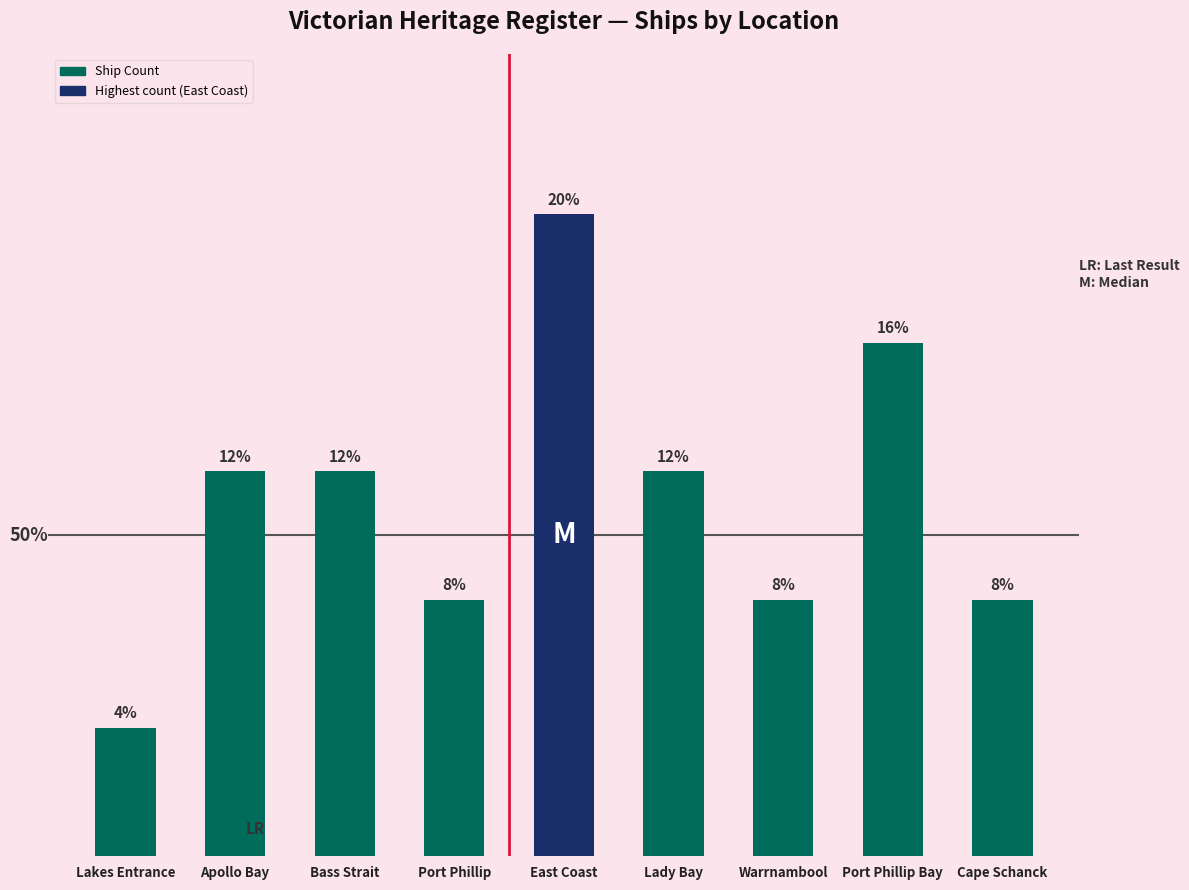

Does the chart contain any negative values?

No